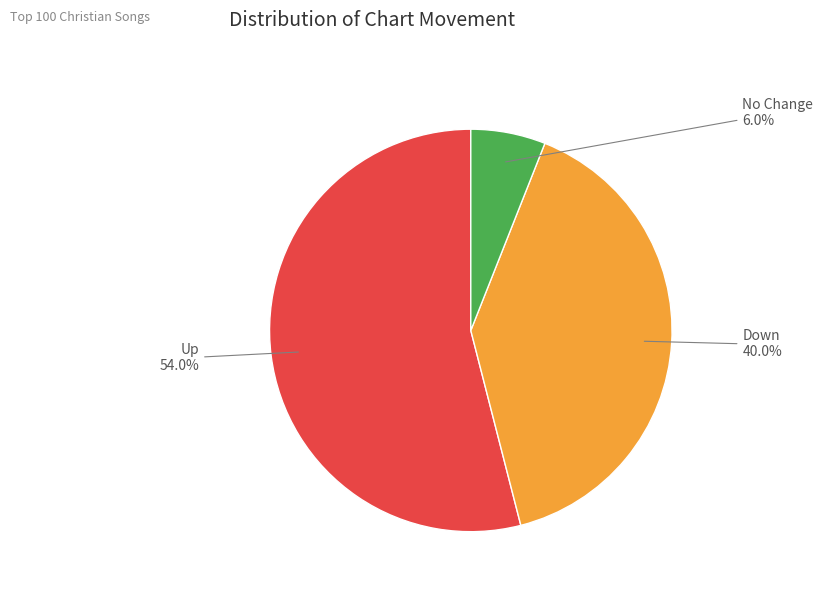

Is there a majority slice in this chart?

Yes